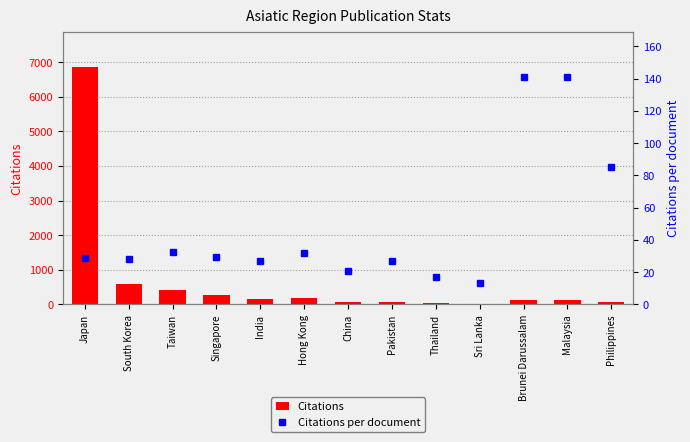

The value of Citations at Taiwan is 425.0. True or false?

True